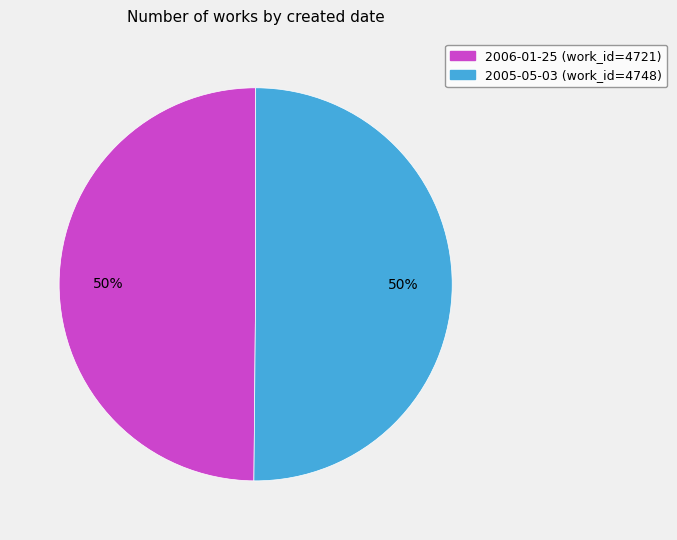

What percentage is the 2005-05-03 slice, to the nearest percent?

50%